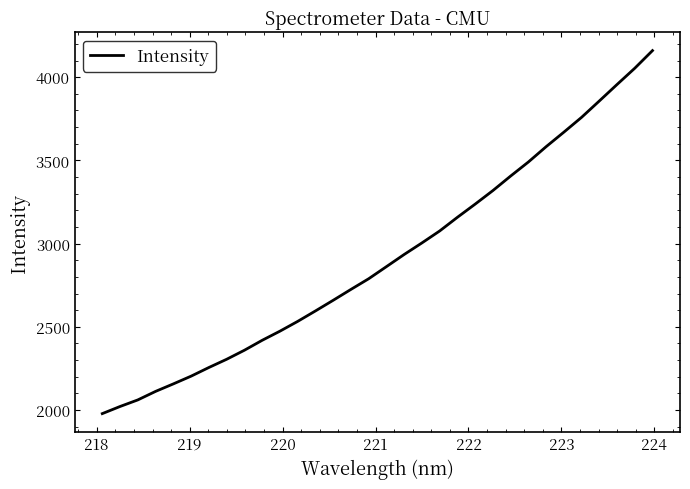

What is the minimum value shown in the chart?

1978.3